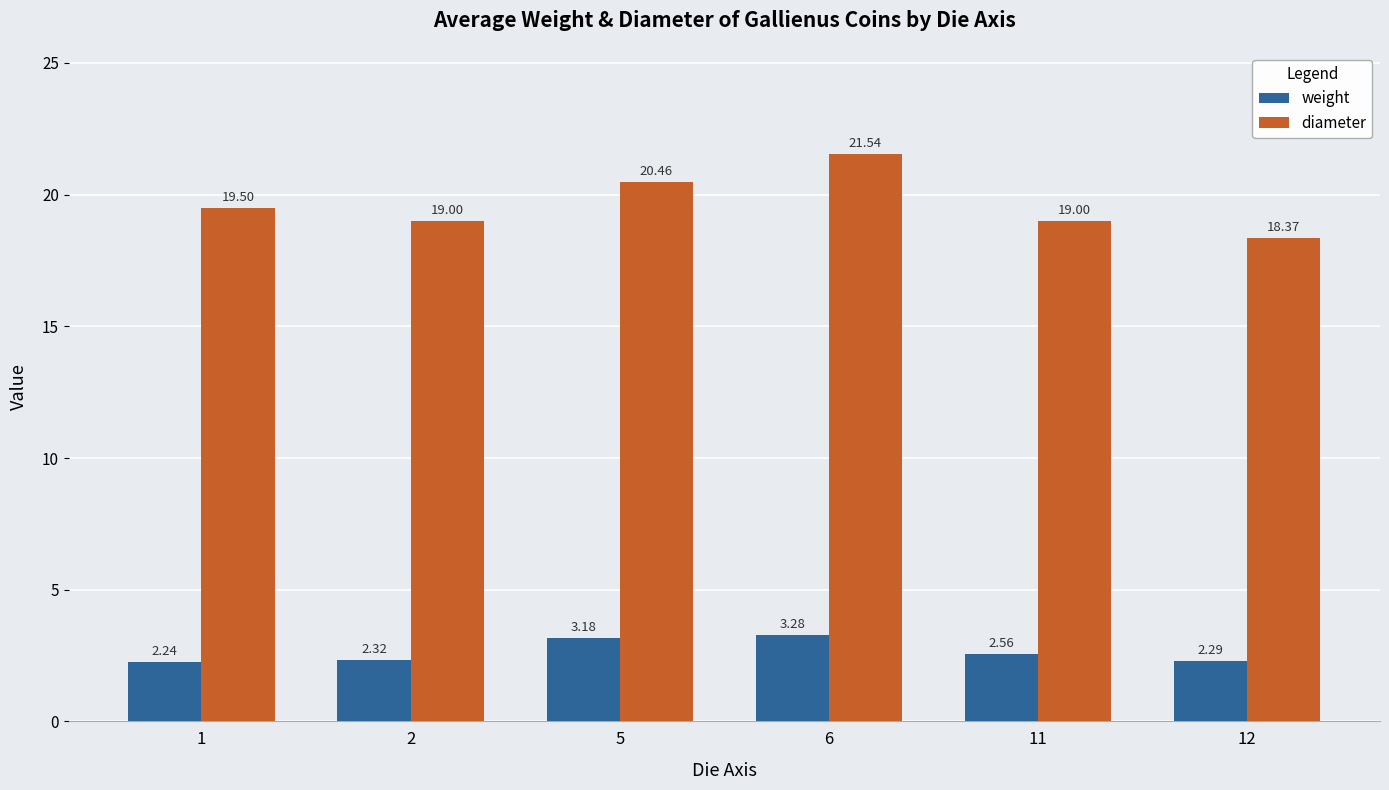

What is the sum of the weight values at 2 and 1?

4.6